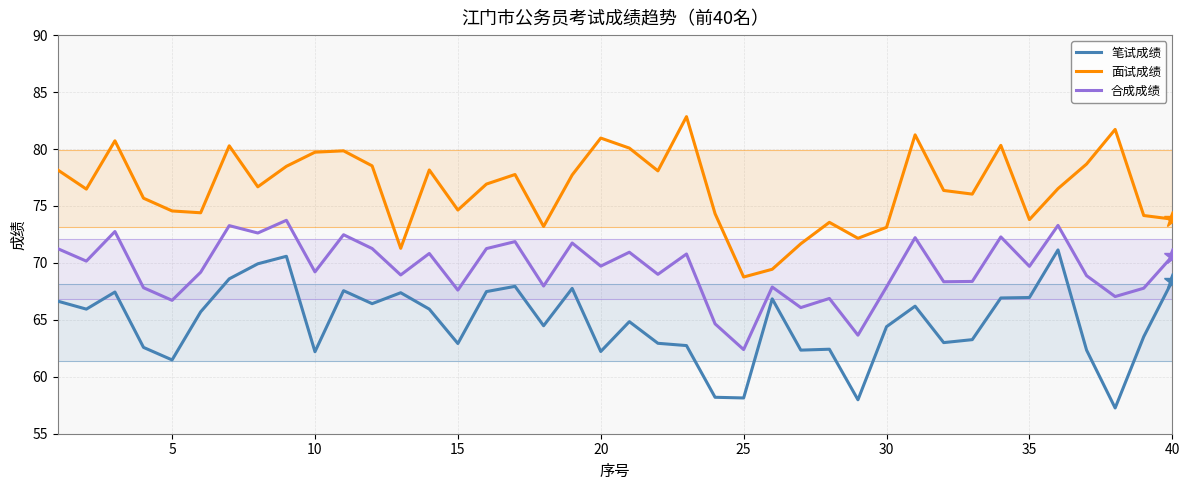

Rank the series by their maximum value, from highest to lowest.

面试成绩, 合成成绩, 笔试成绩